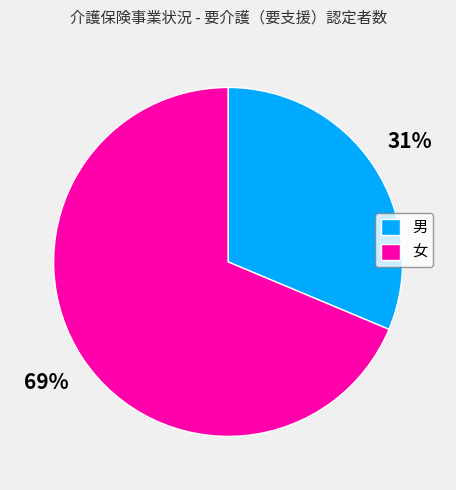

To the nearest percent, what percentage of the pie is 女?

69%